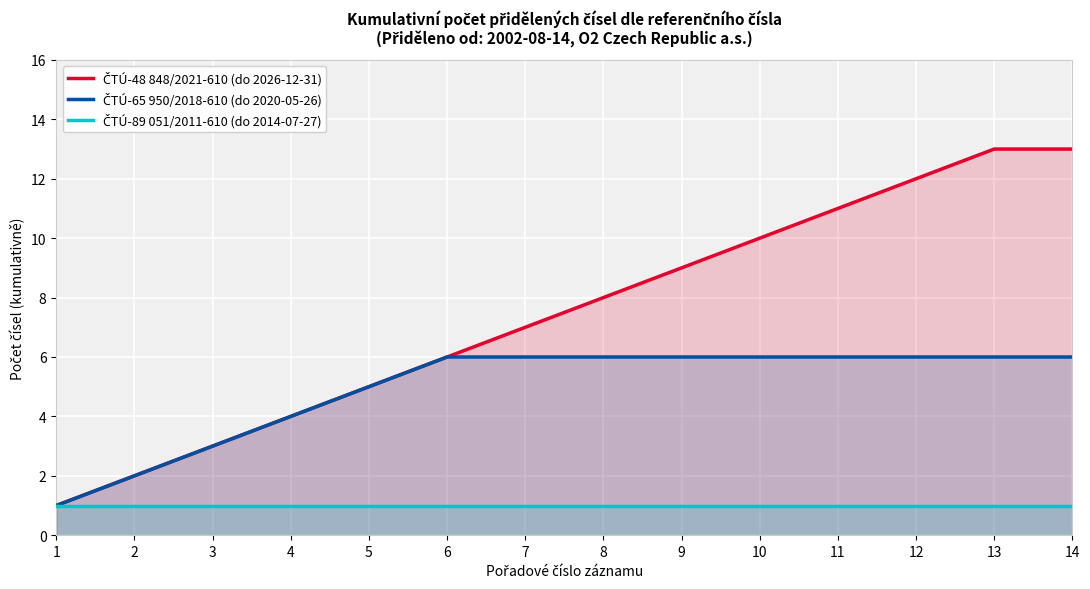

What is the difference between the second highest and minimum values in the ČTÚ-48 848/2021-610 (do 2026-12-31) series?

12